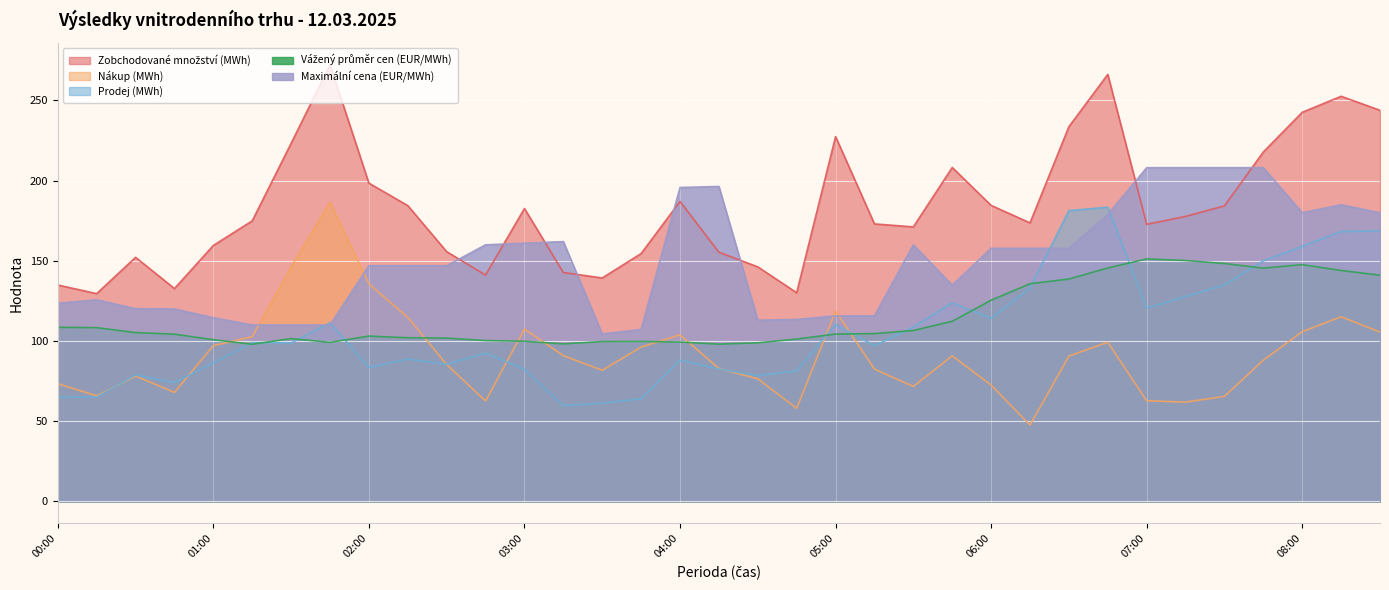

True or false: Prodej (MWh) and Nákup (MWh) intersect in this chart.

True